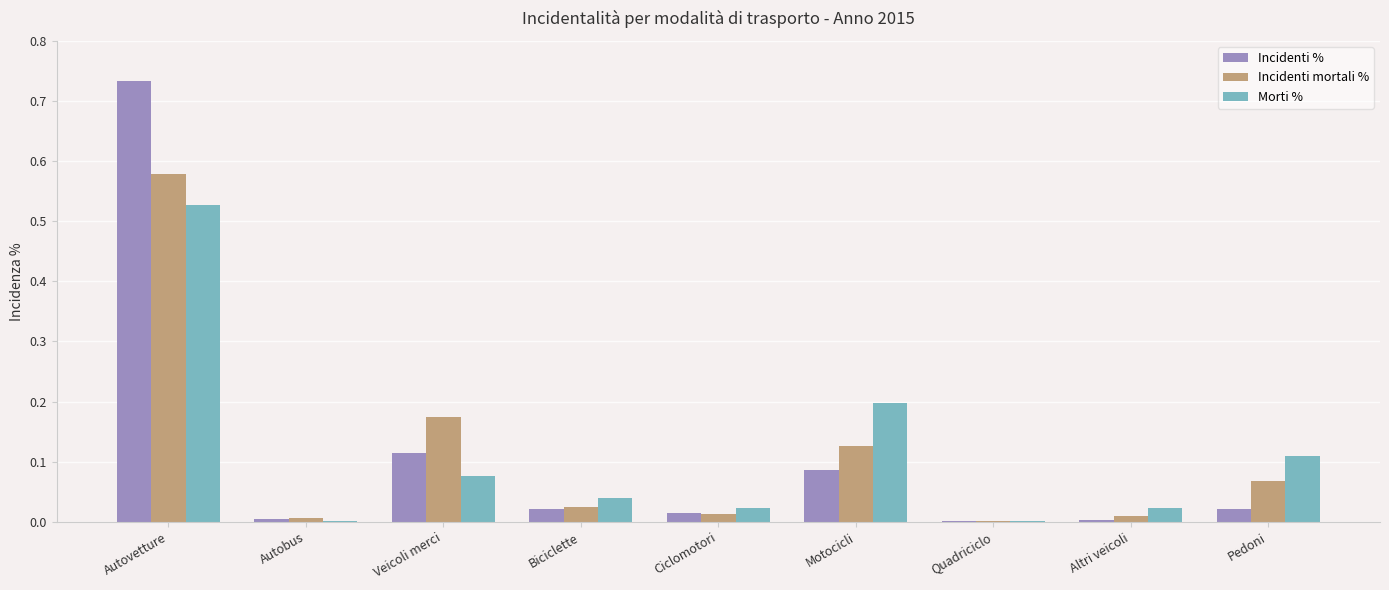

What are all the series names shown in the legend?

Incidenti %, Incidenti mortali %, Morti %